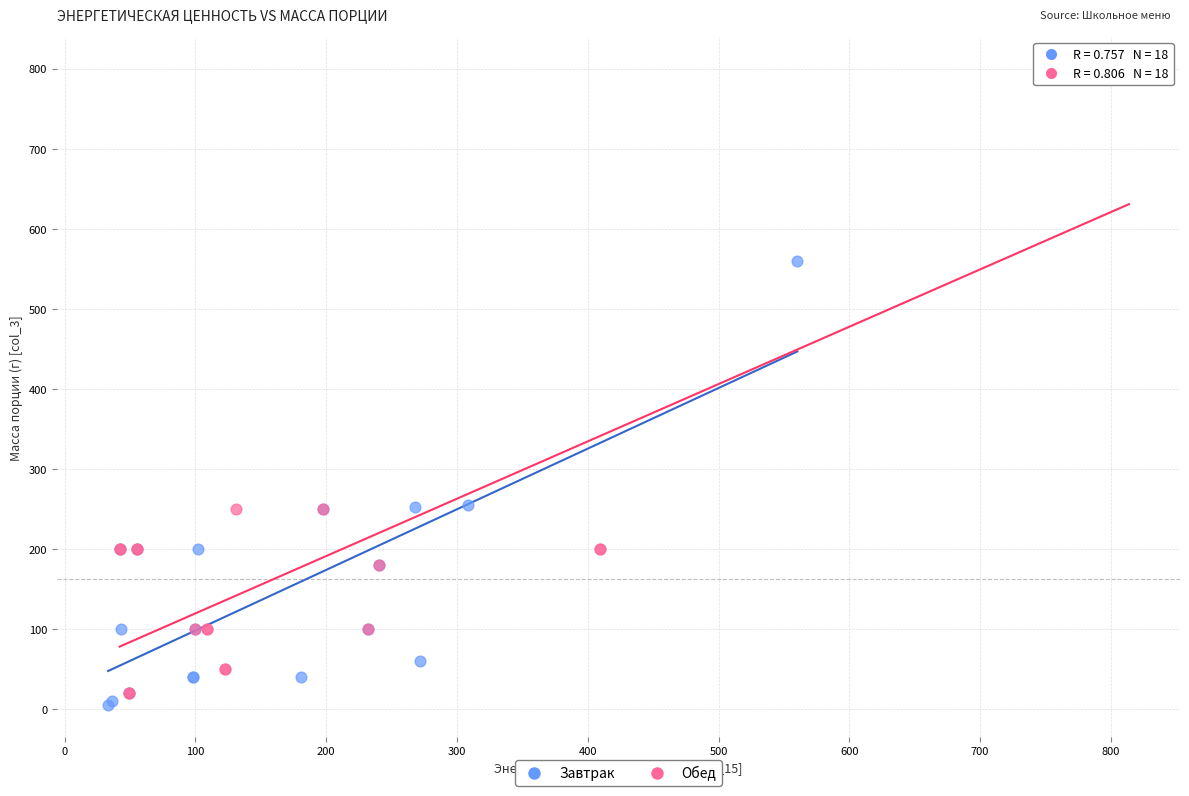

Which series has the widest spread of Y values?

Обед